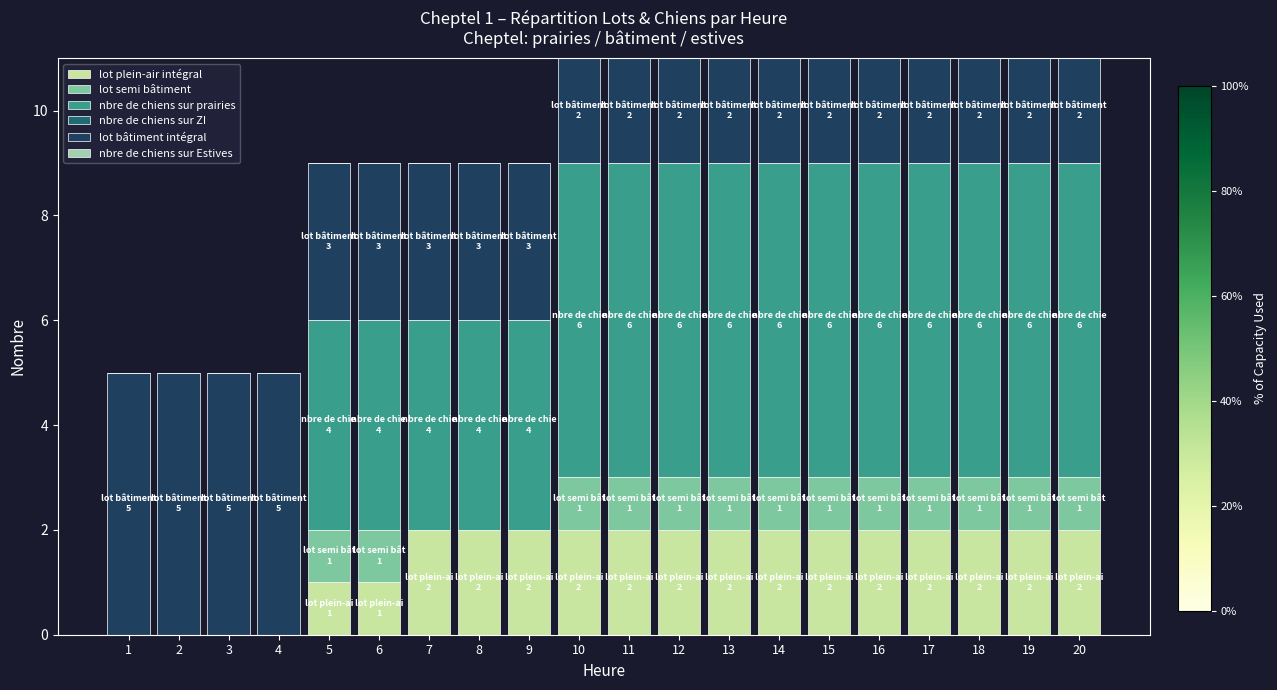

The lot plein-air intégral series shows 3 at 19. True or false?

False